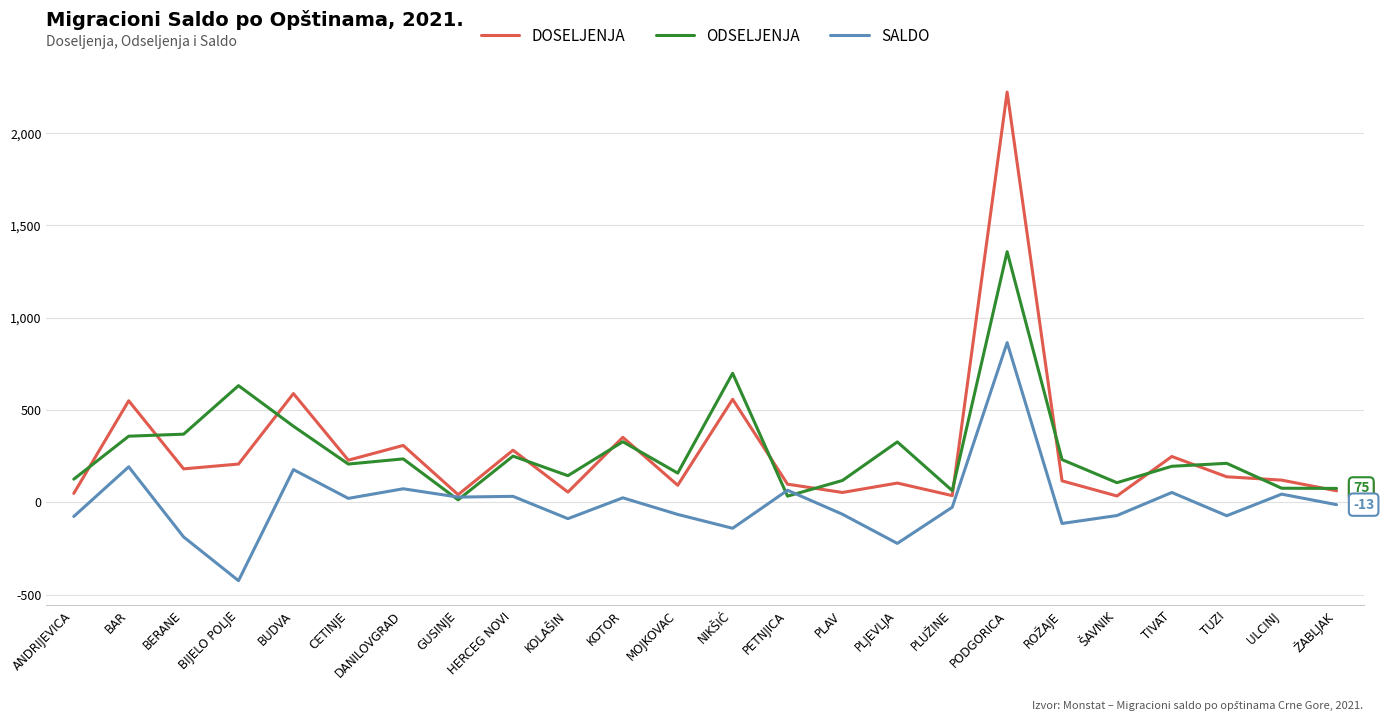

True or false: DOSELJENJA has a value of 80 at BERANE.

False